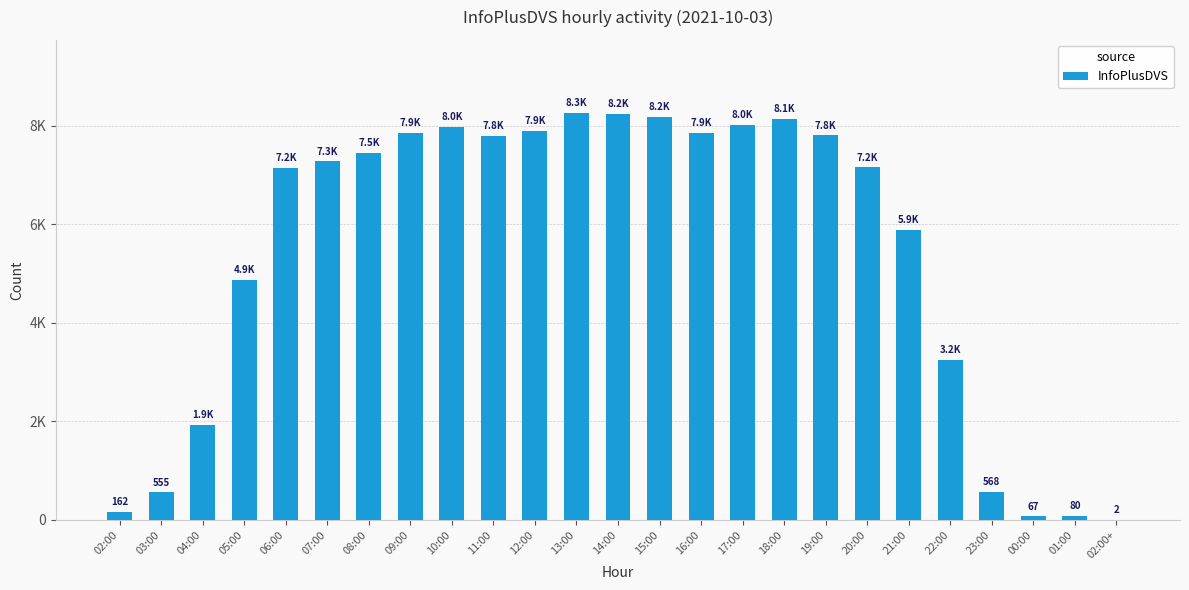

List the labels in order of value, largest first.

13:00, 14:00, 15:00, 18:00, 17:00, 10:00, 12:00, 16:00, 09:00, 19:00, 11:00, 08:00, 07:00, 20:00, 06:00, 21:00, 05:00, 22:00, 04:00, 23:00, 03:00, 02:00, 01:00, 00:00, 02:00+